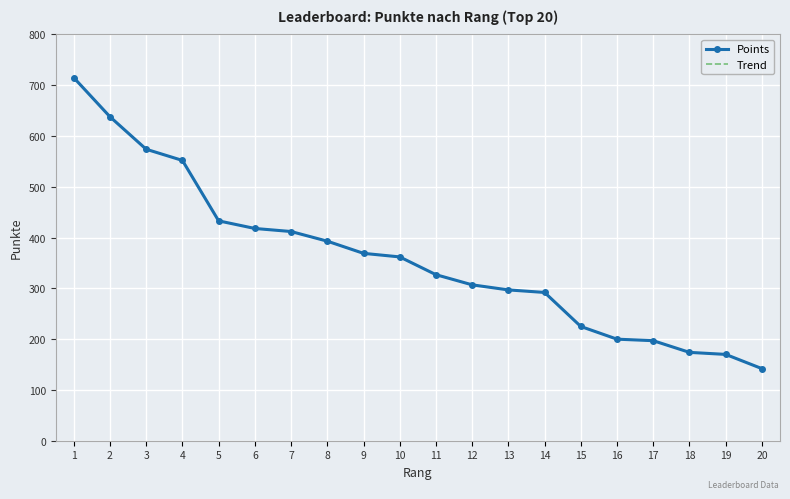

The value of Points at 9 is 248. True or false?

False